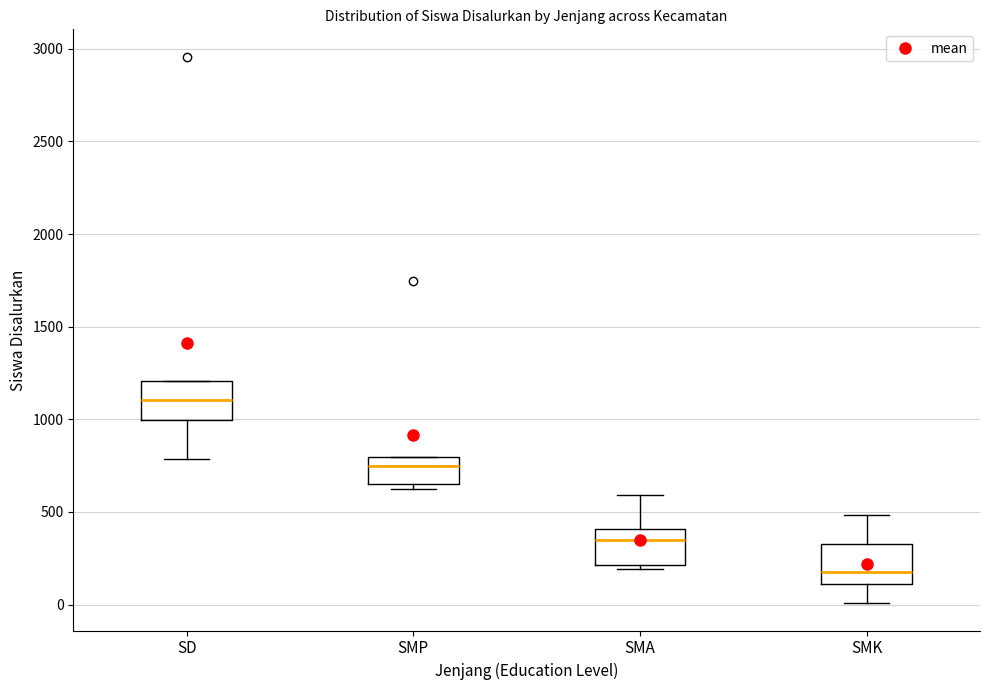

Which box's median line is the lowest?

SMK